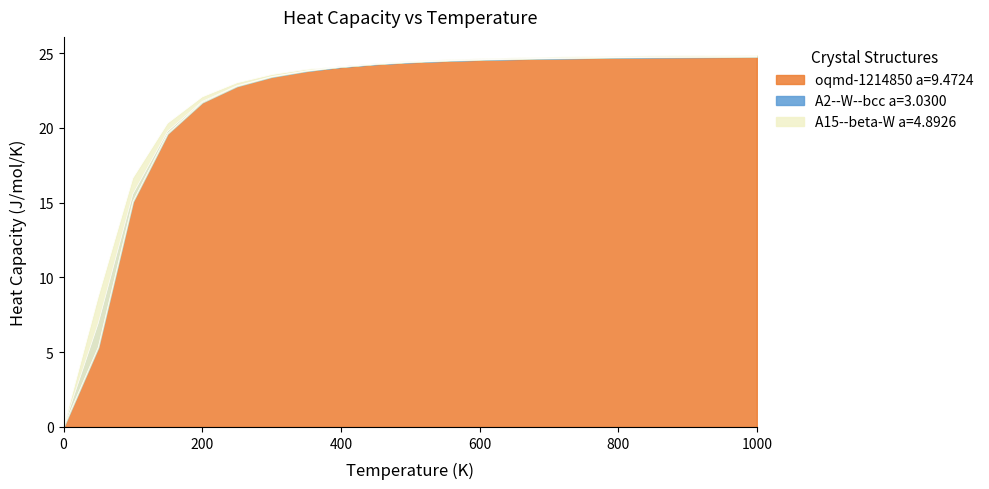

True or false: oqmd-1214850 a=9.4724 has a value of 29.6 at 200.

False